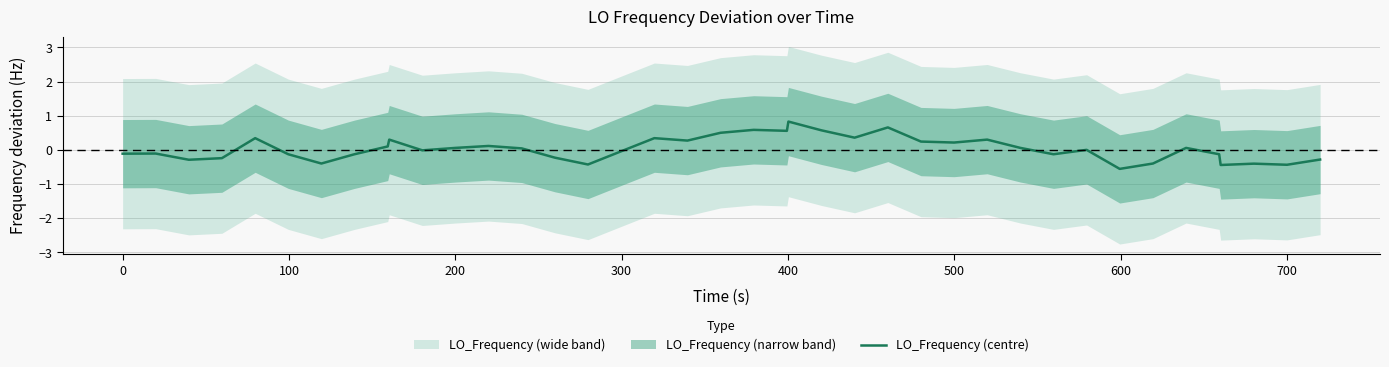

What is the lowest value of the LO_Frequency (centre) series?

-0.6